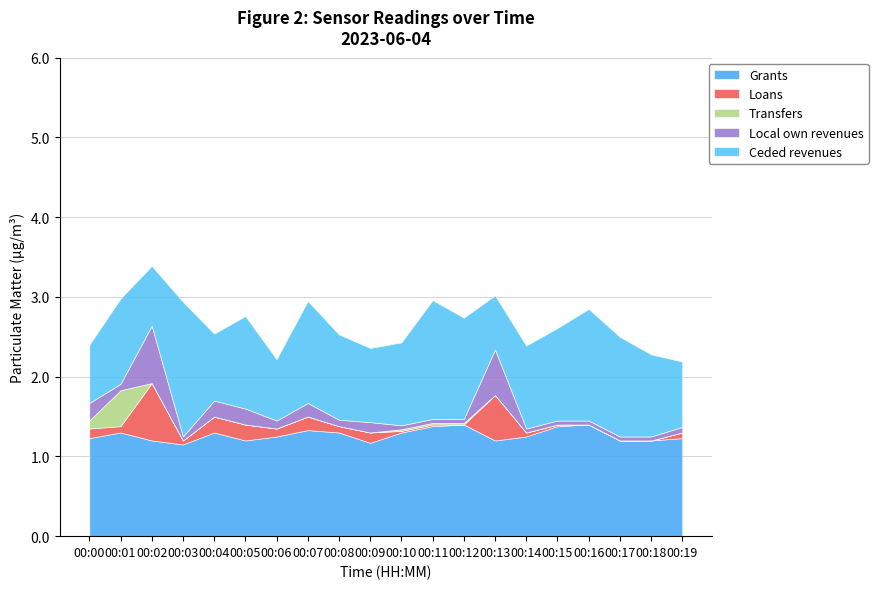

At which category is the sum across all series the highest?

00:02